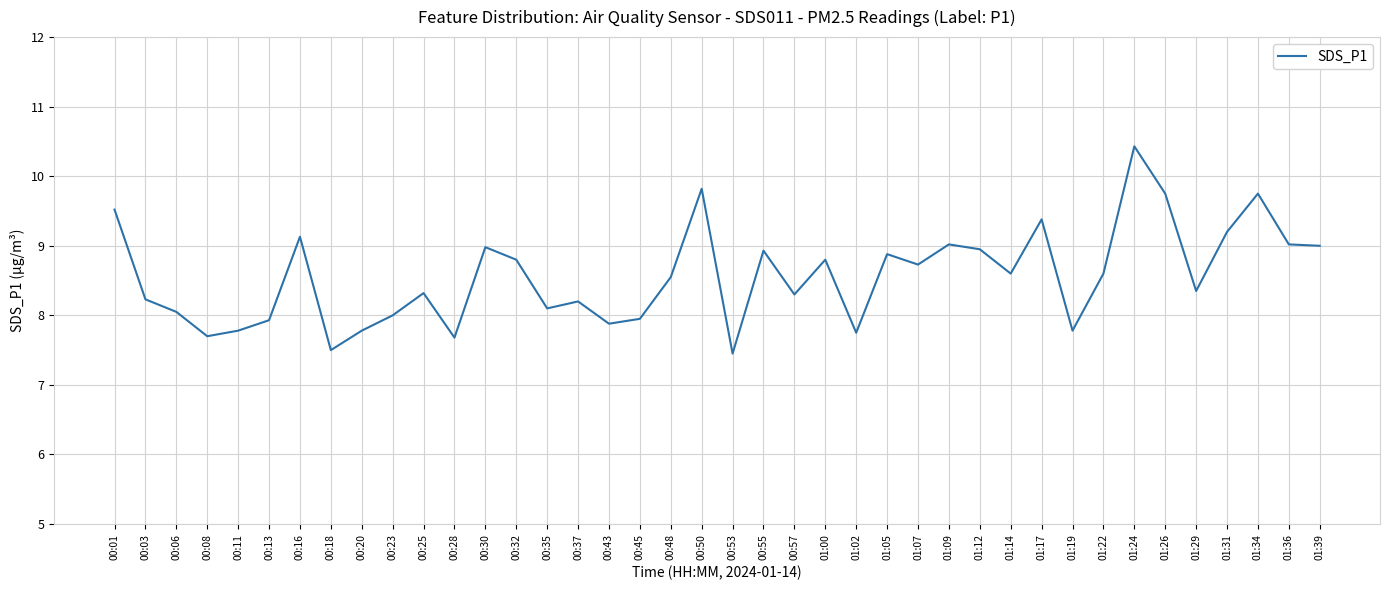

The chart shows a value of 3.0 at 00:28. True or false?

False